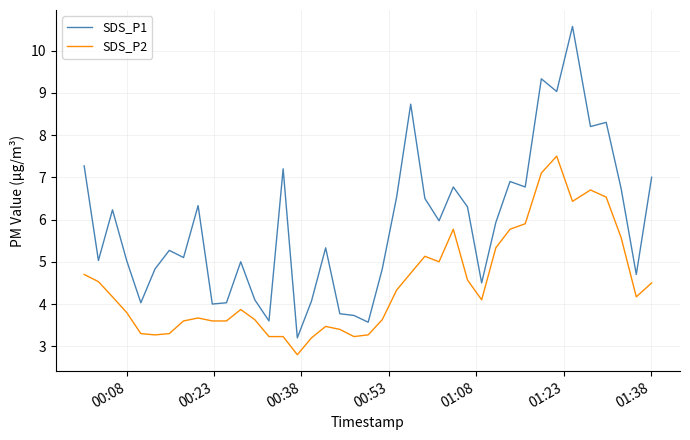

True or false: SDS_P2 and SDS_P1 cross at least once.

False